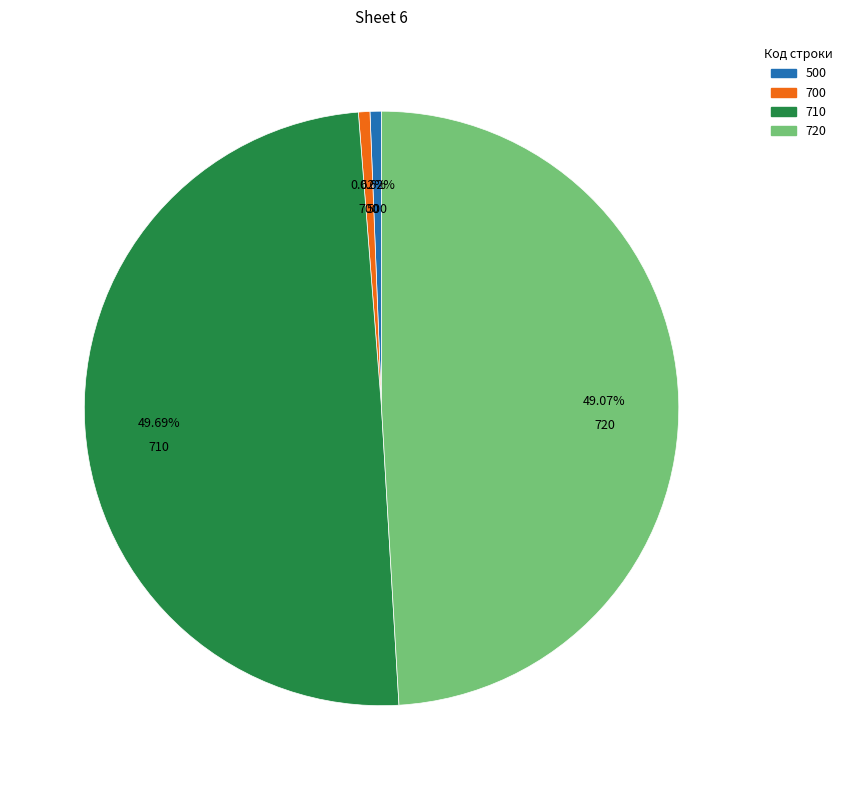

What percentage is the 710 slice, to the nearest percent?

50%